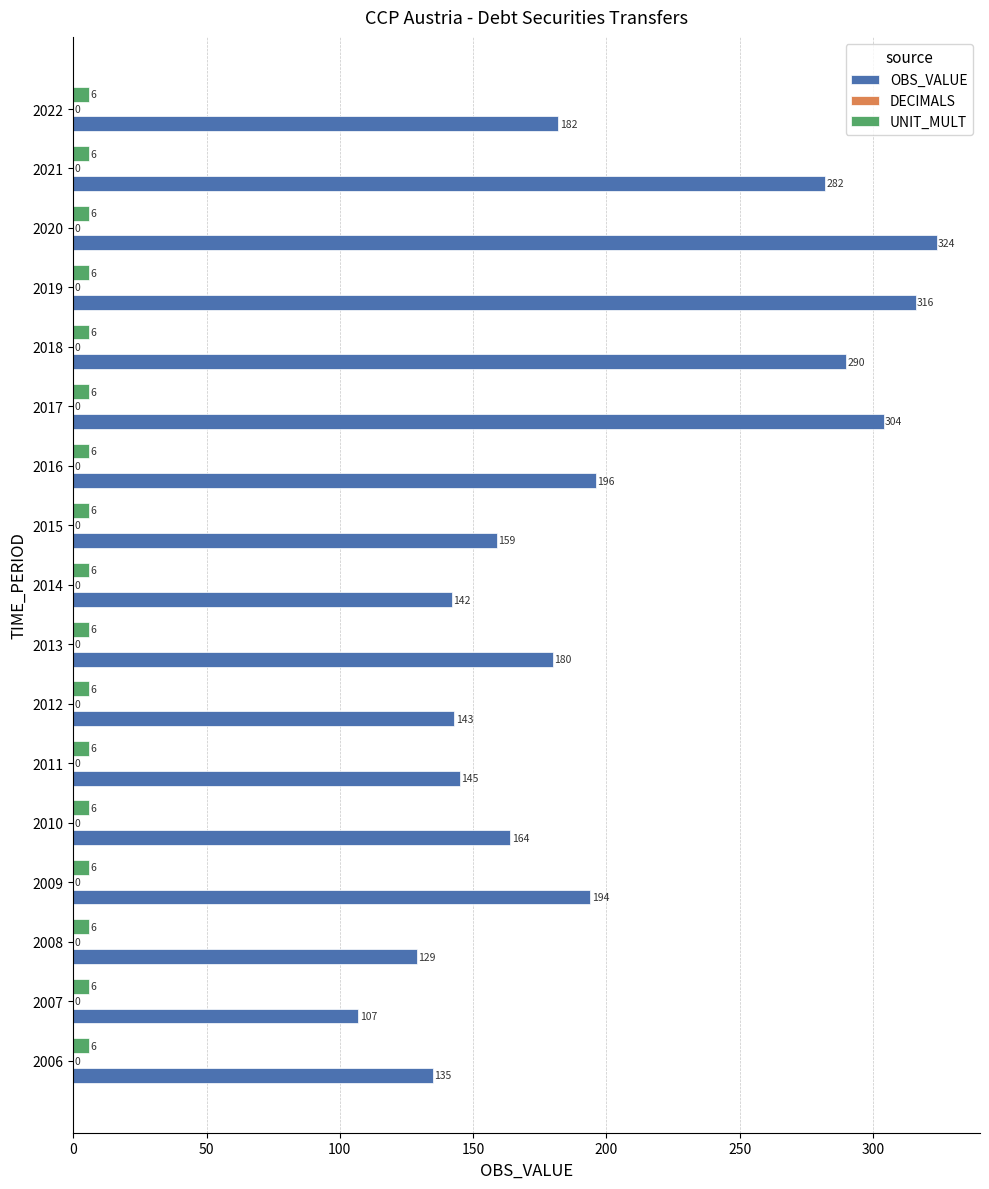

At how many categories does at least one series exceed 160?

10